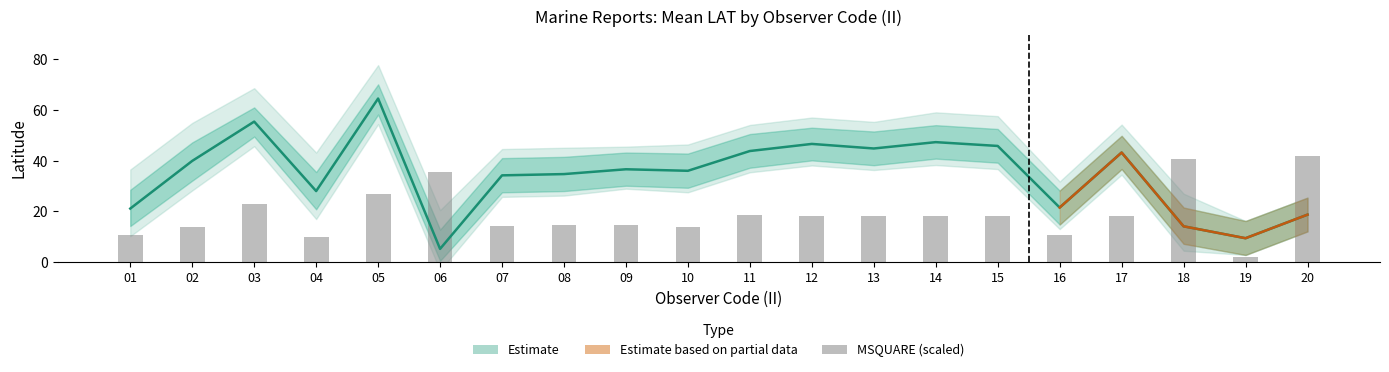

Reading left to right, transcribe all the data shown in this chart.

10.8	13.9	22.7	10.0	26.8	35.5	14.3	14.5	14.5	13.9	18.4	18.0	18.0	18.0	18.0	10.8	18.0	40.7	2.0	42.0